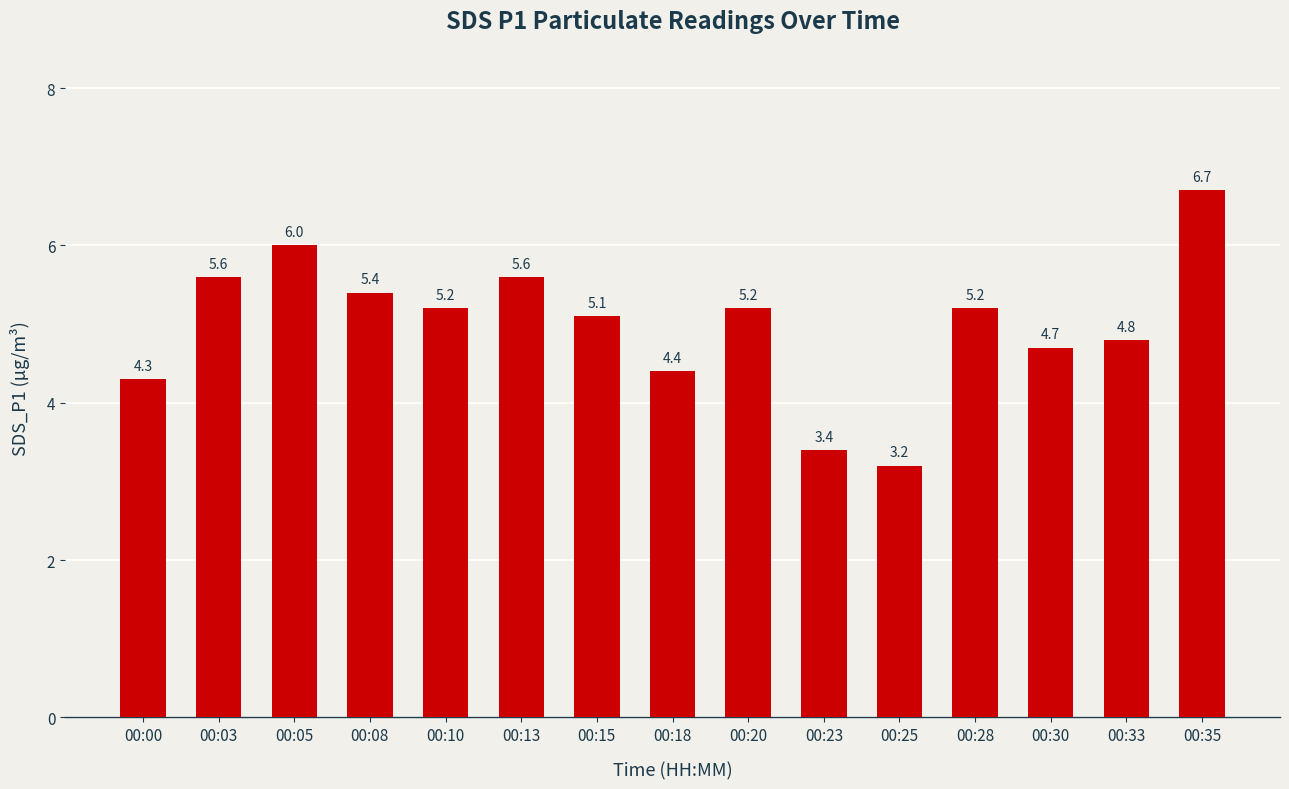

What is the difference between the second highest and second lowest values?

2.6